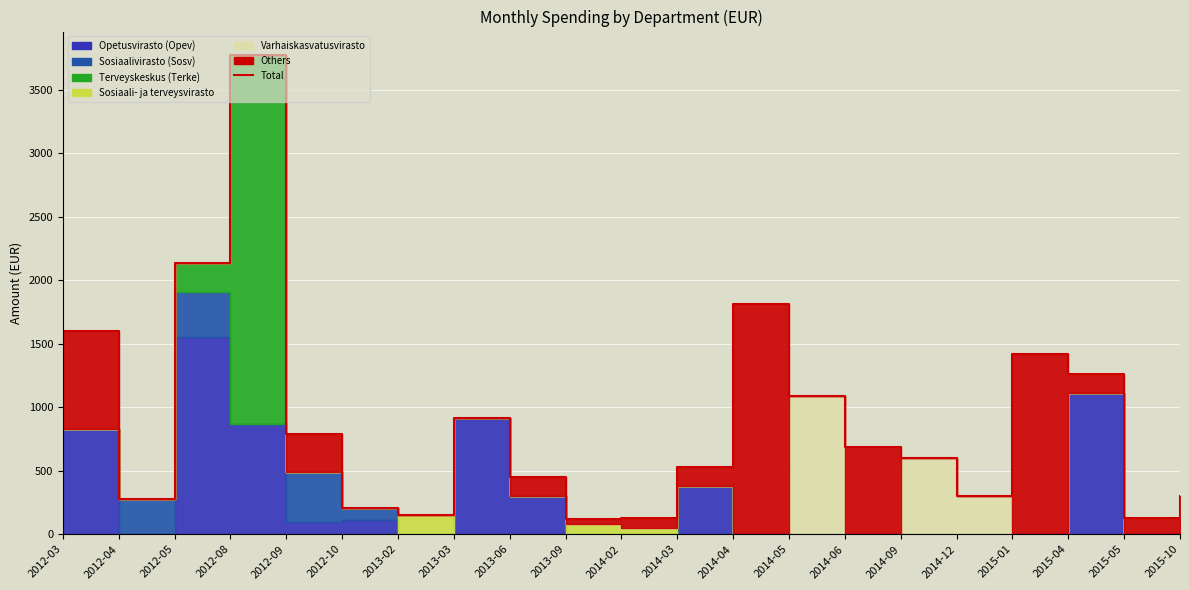

What is the label of the 10th point from the right?

2014-03